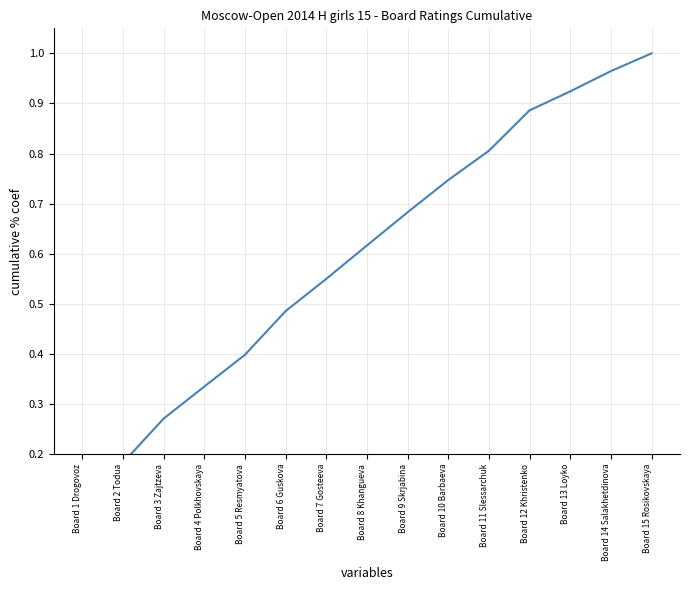

The chart shows a value of 0.1 at Board 1 Drogovoz. True or false?

True